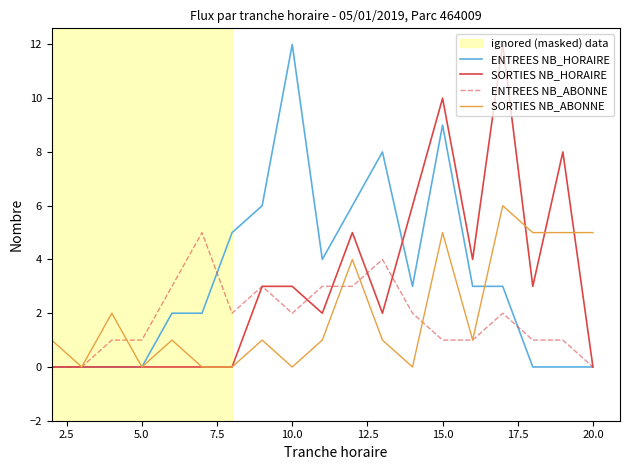

Does the chart have visible grid lines?

No